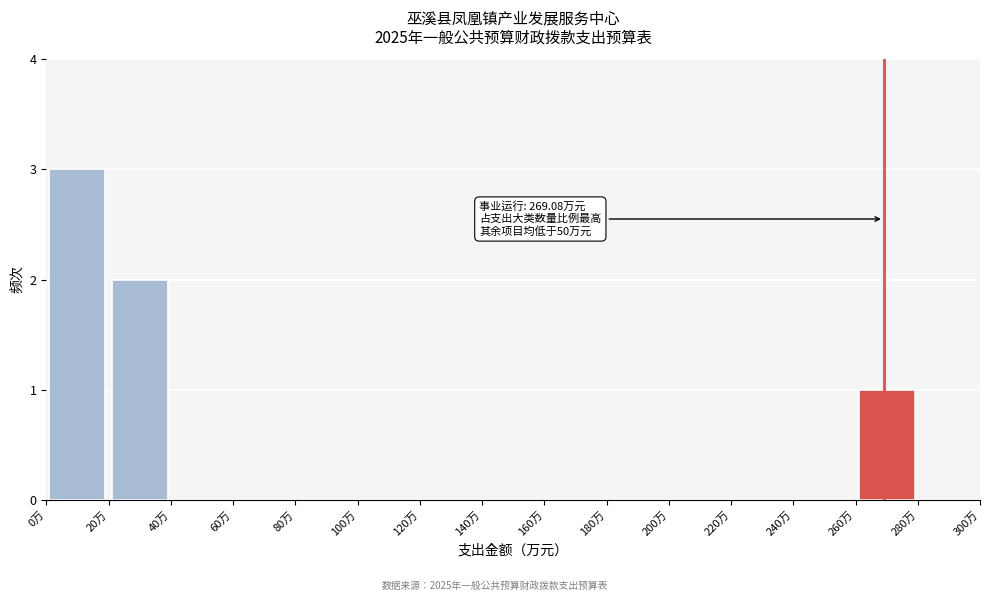

Over which range of the x-axis is the bar tallest?

0 to 20